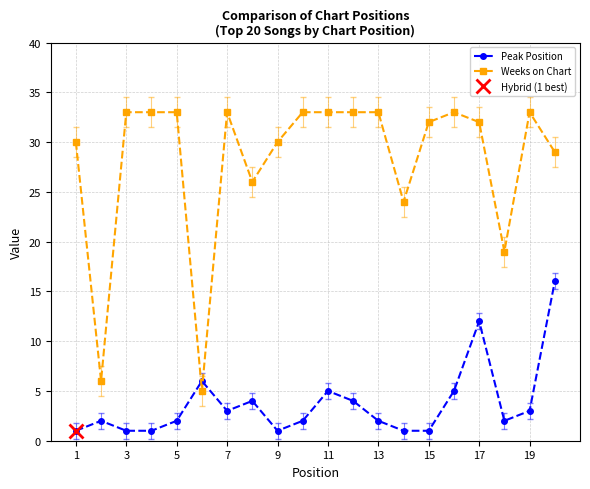

The Weeks on Chart series shows 33 at 7. True or false?

True